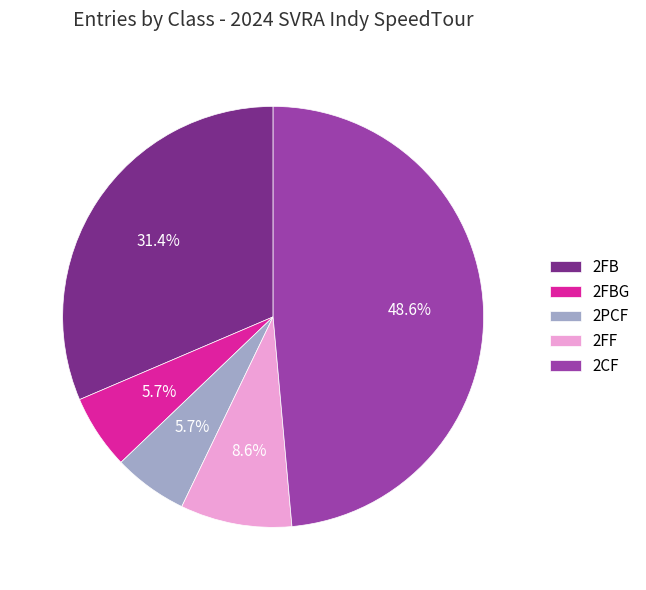

Does any single category account for the majority?

No